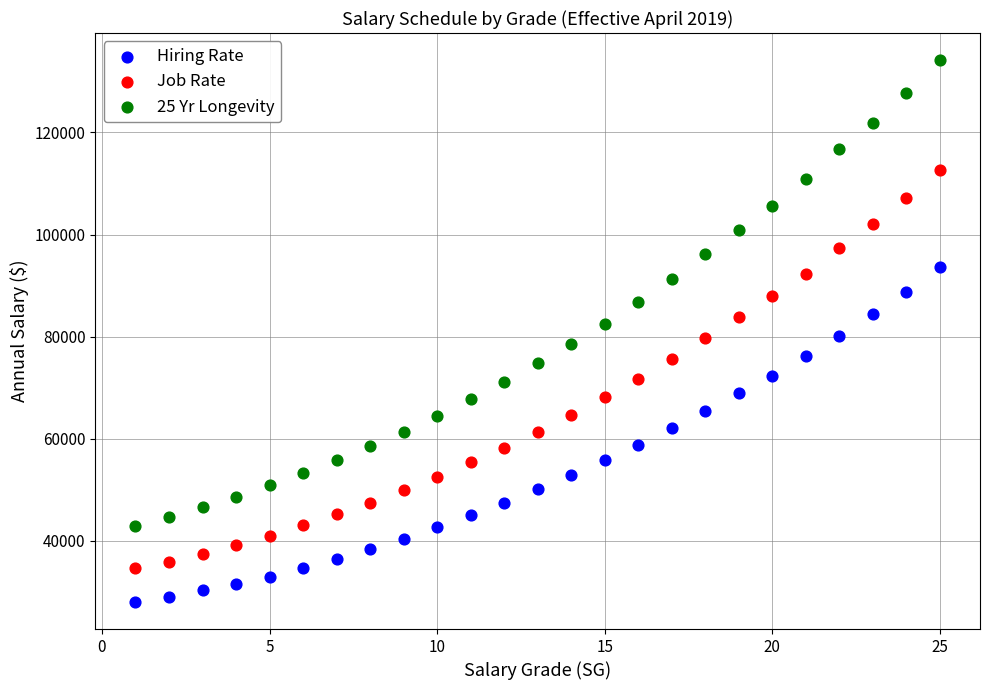

Which series has the widest spread of Y values?

25 Yr Longevity